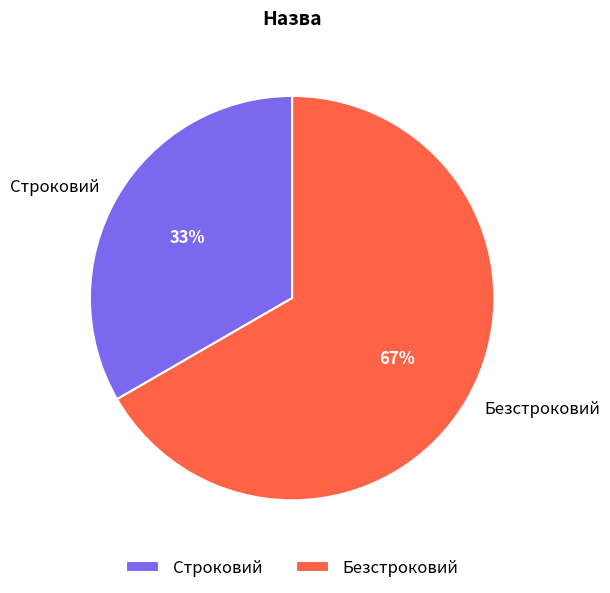

The Строковий slice represents 39% of the pie. True or false?

False